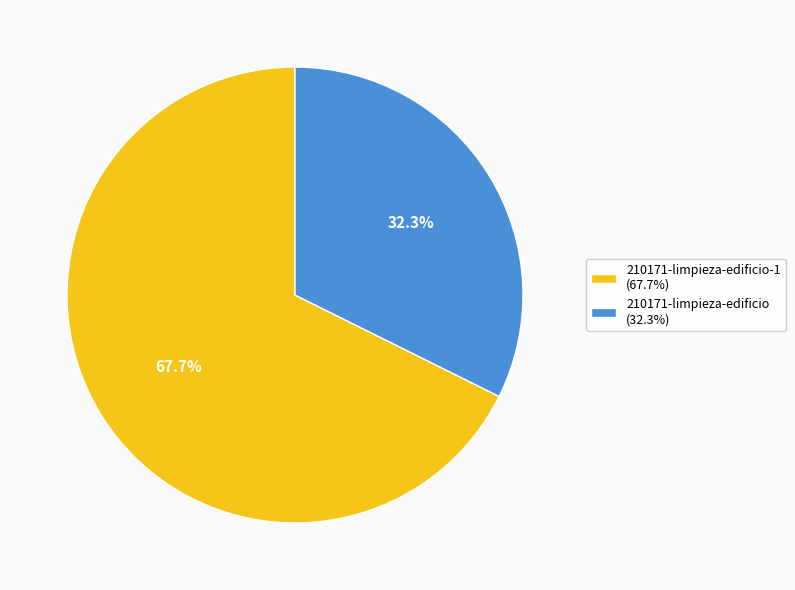

Which slice is the largest?

210171-limpieza-edificio-1 (67.7%)